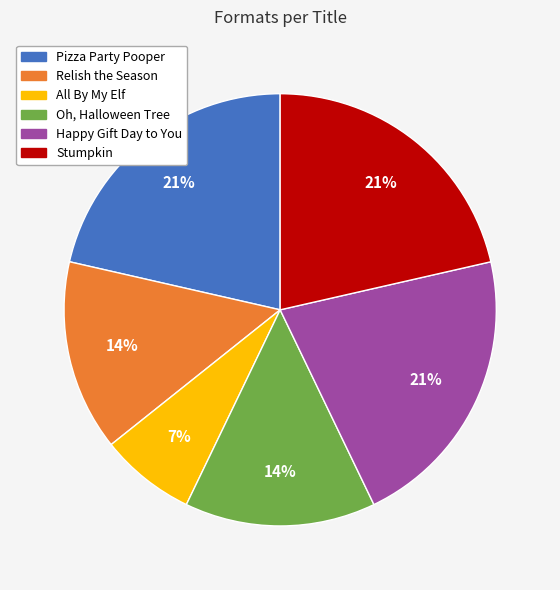

What percentage is the Happy Gift Day to You slice, to the nearest percent?

21%